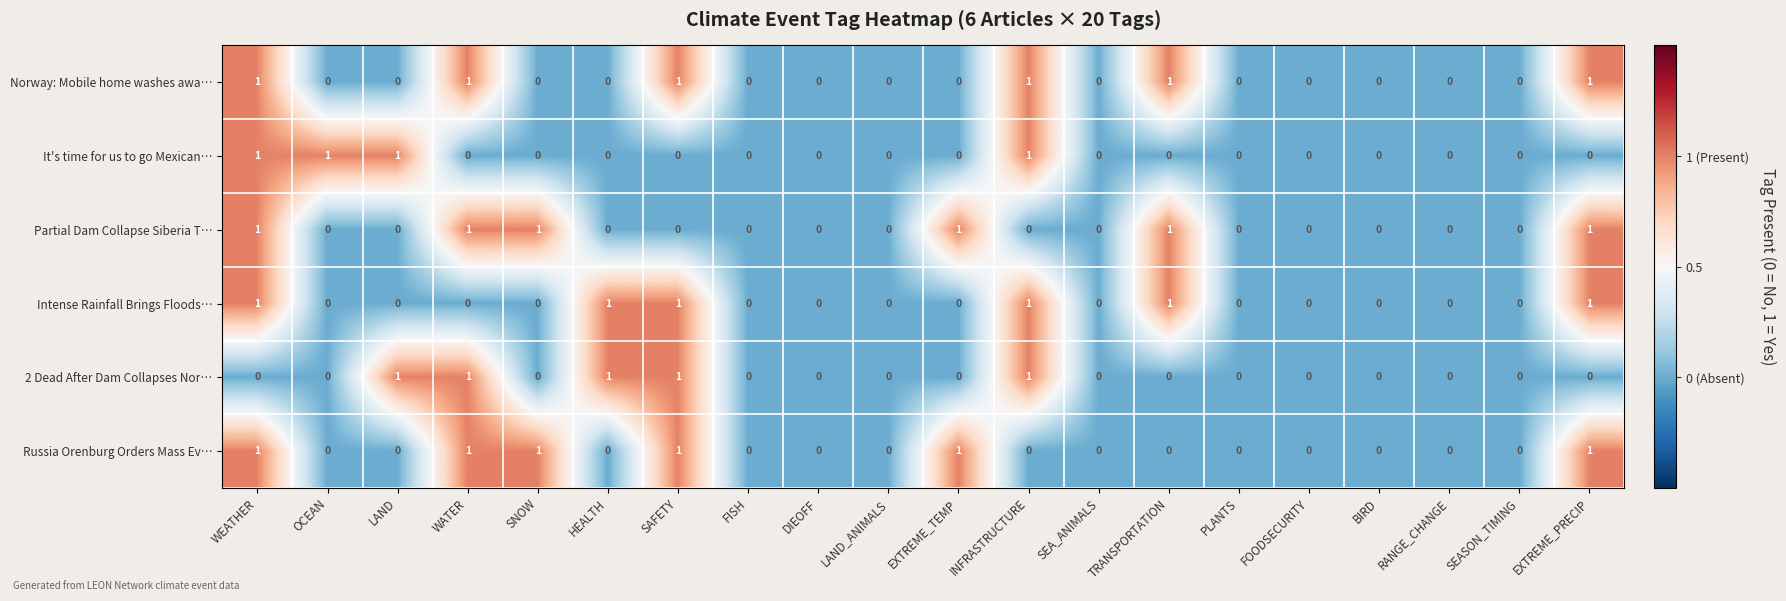

At which category is the sum across all series the highest?

WEATHER